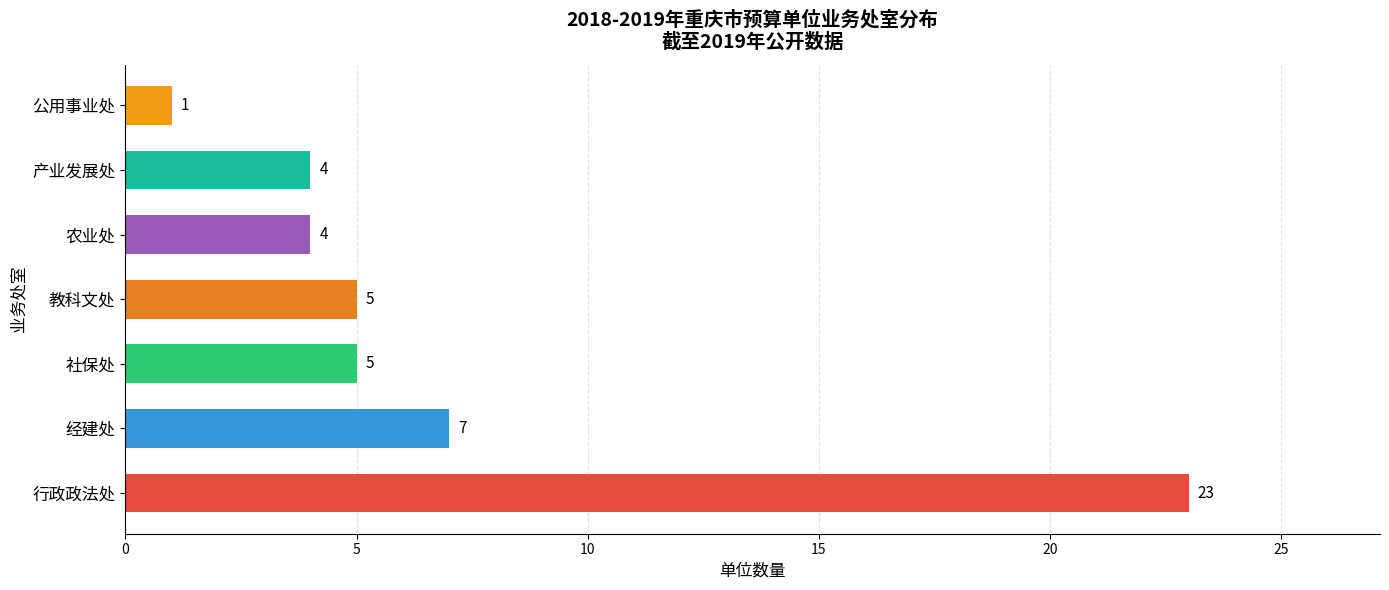

What is the difference between the maximum and minimum values?

22